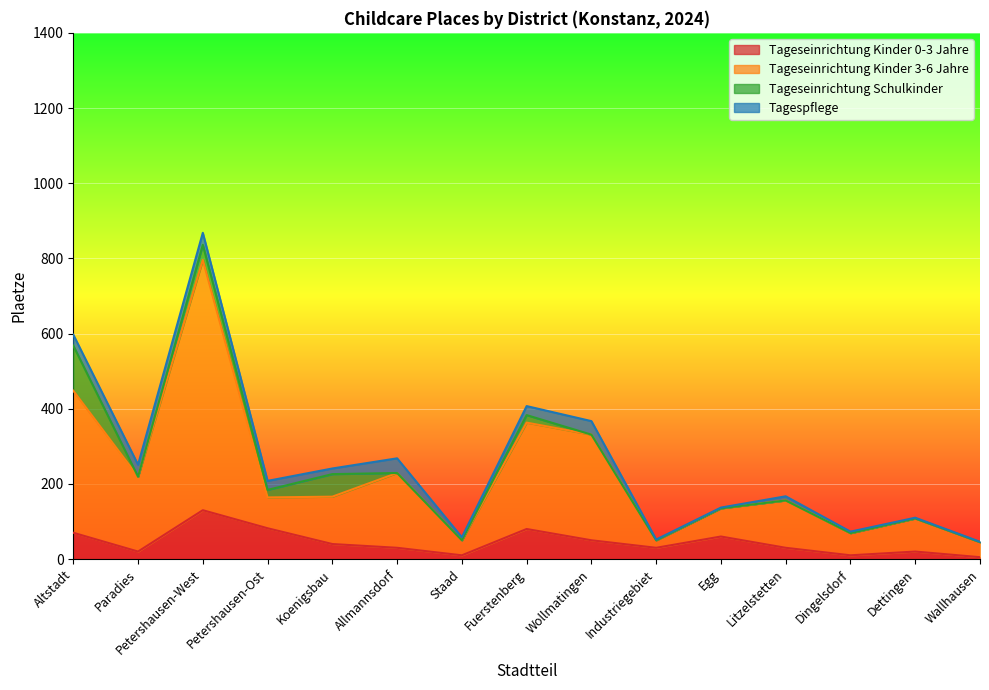

At which label does Tageseinrichtung Kinder 0-3 Jahre reach its peak?

Petershausen-West